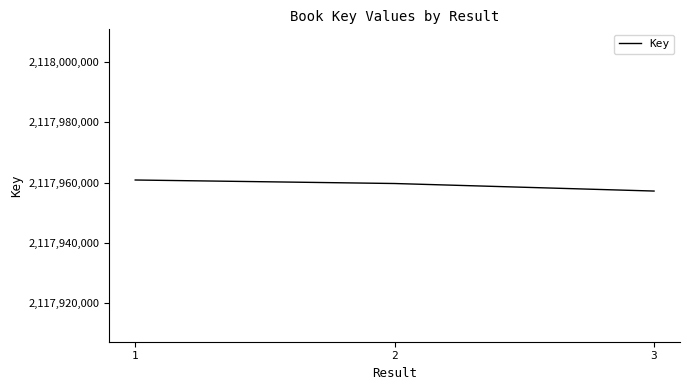

Reading left to right, list all the values displayed in this chart.

1=2117960842	2=2117959678	3=2117957176